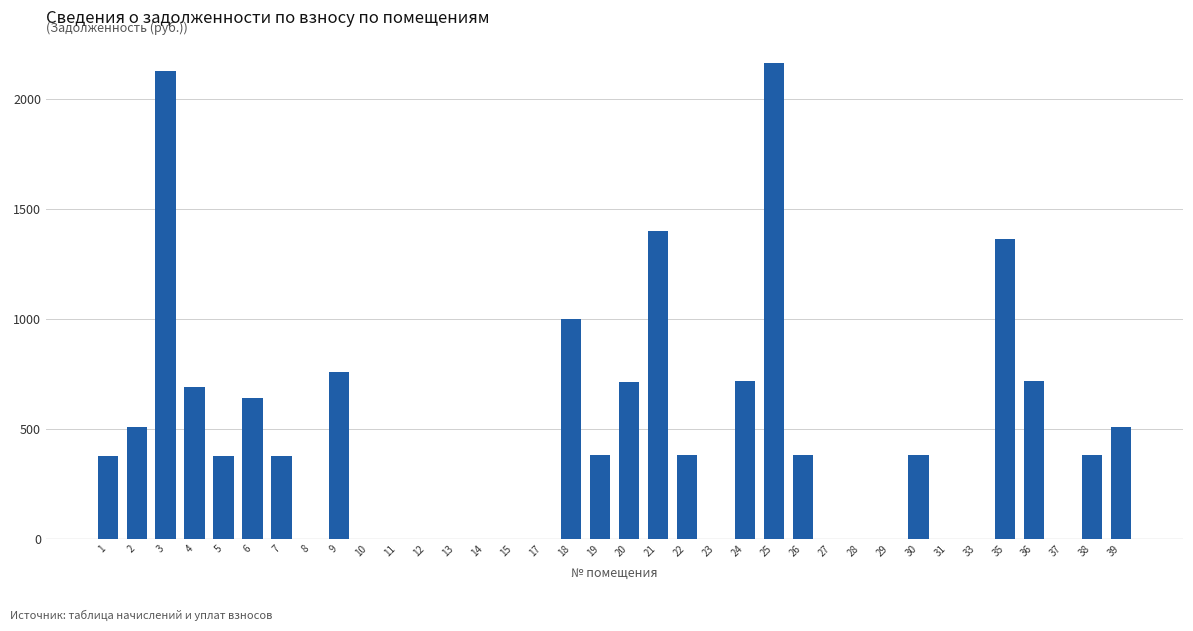

What is the change in value from 19 to 24?

+333.1